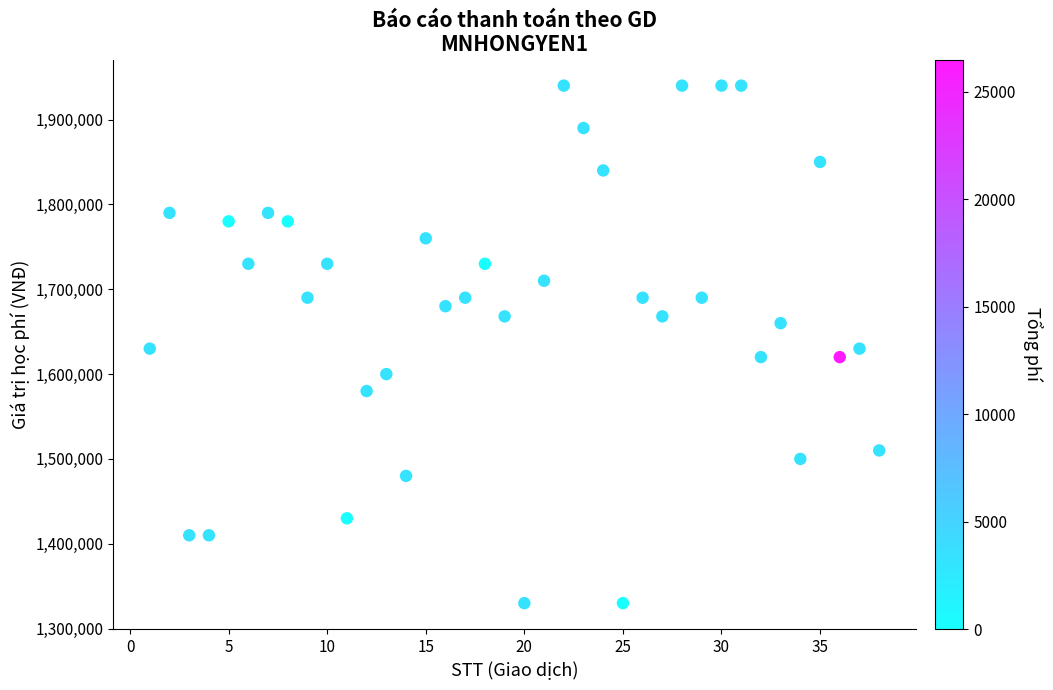

What is the range of X values (max minus min)?

37